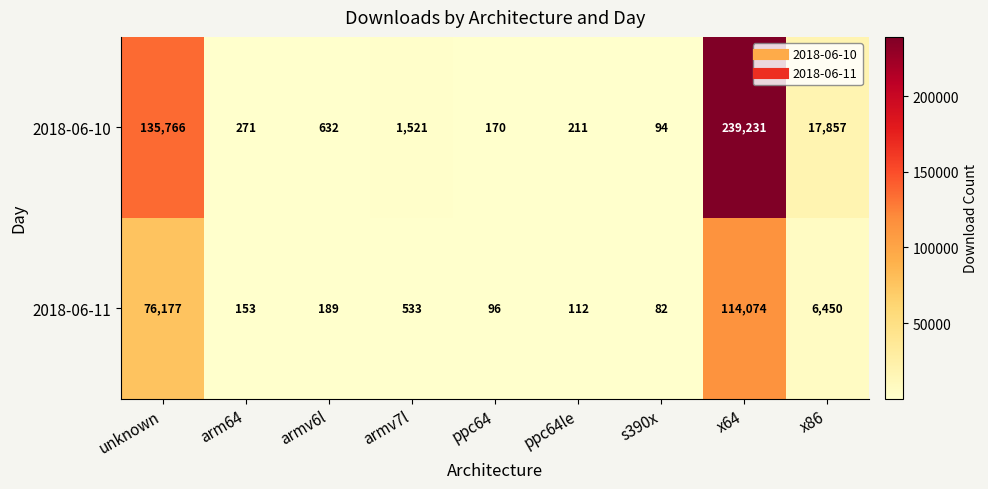

List the series in order of their peak value, highest first.

2018-06-10, 2018-06-11